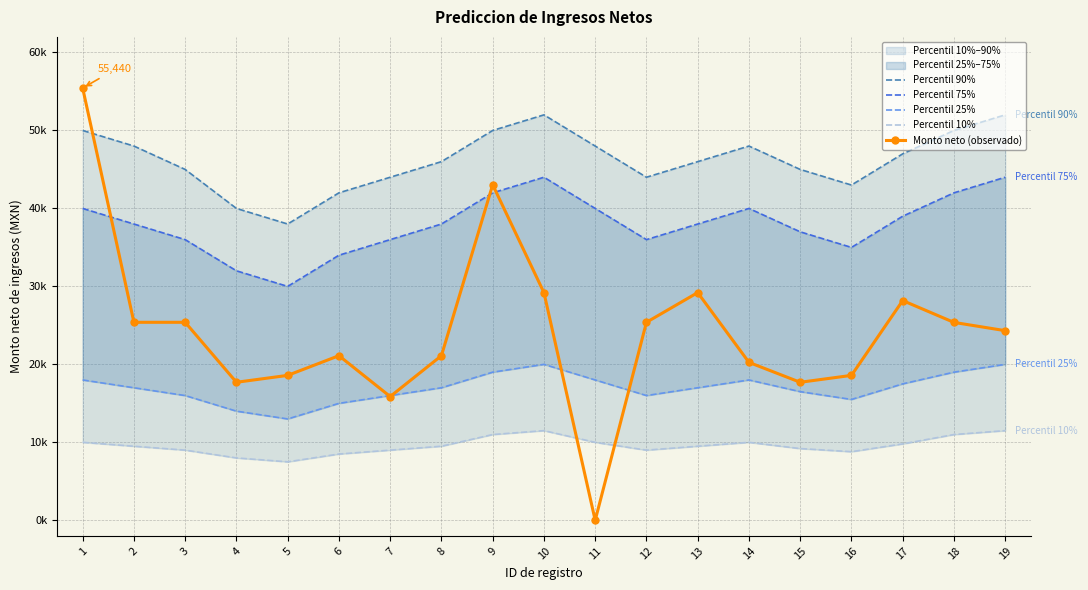

True or false: Percentil 75% and Percentil 90% cross at least once.

False